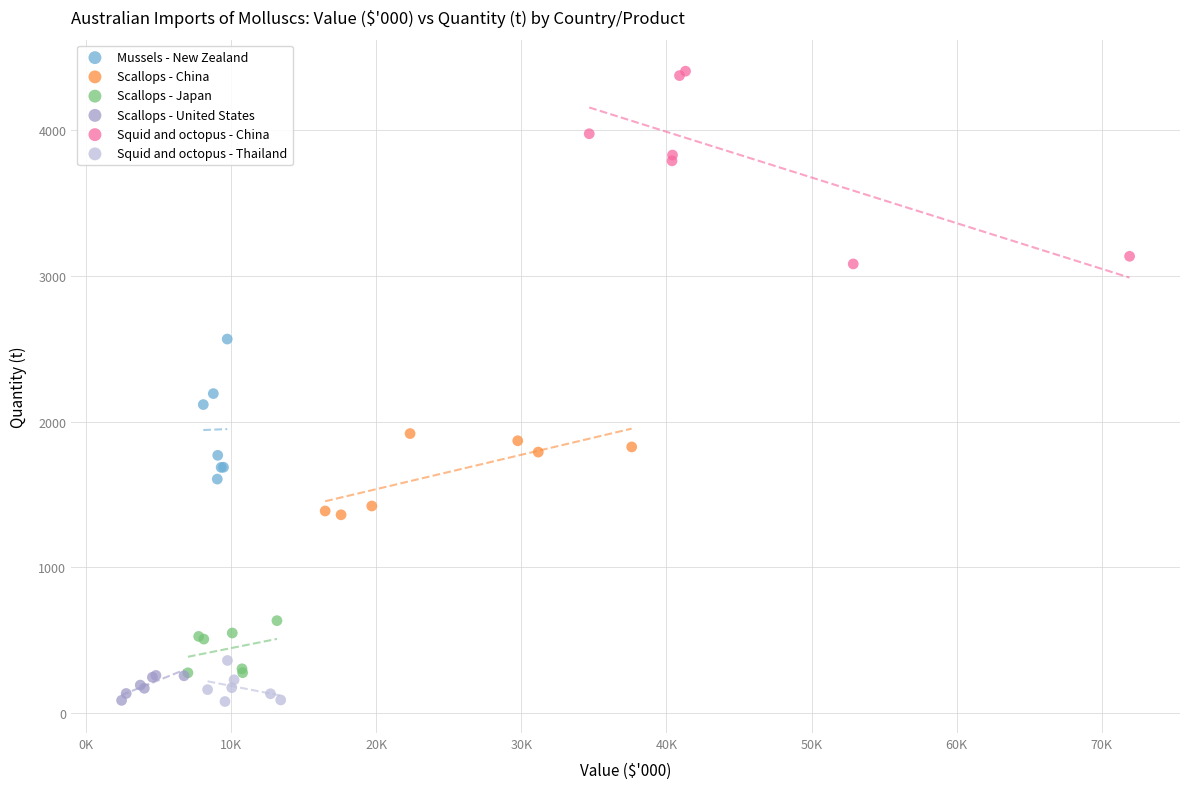

Which series reaches the maximum Y coordinate?

Squid and octopus - China